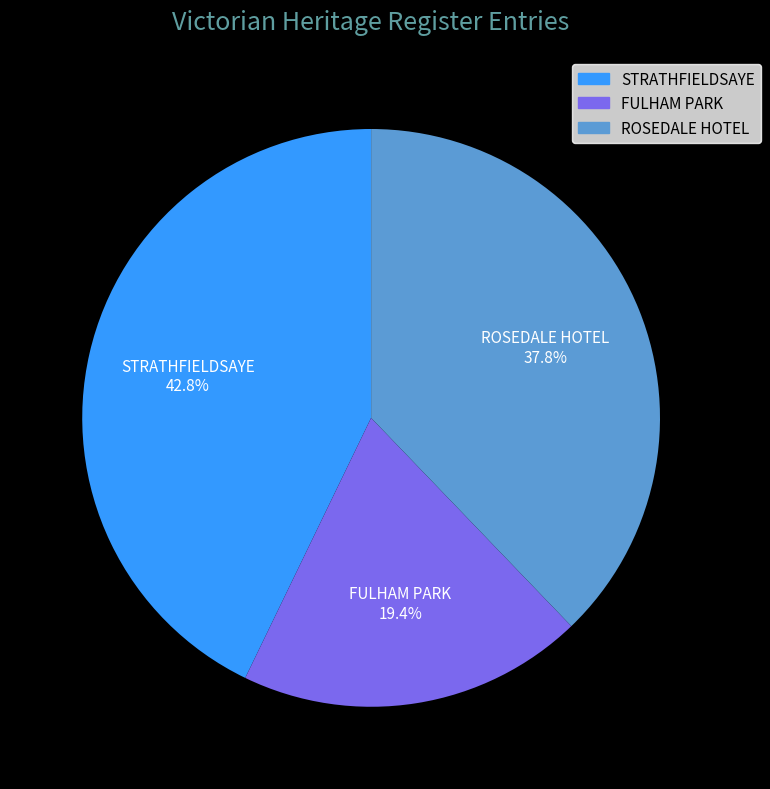

To the nearest percent, what portion does ROSEDALE HOTEL represent?

38%